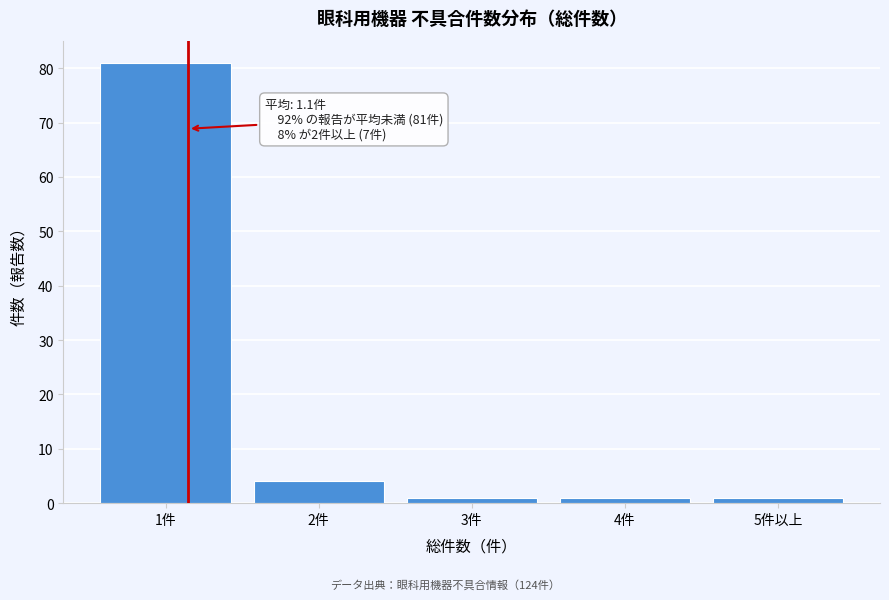

Reading right to left, transcribe all the data shown in this chart.

1	1	1	4	81